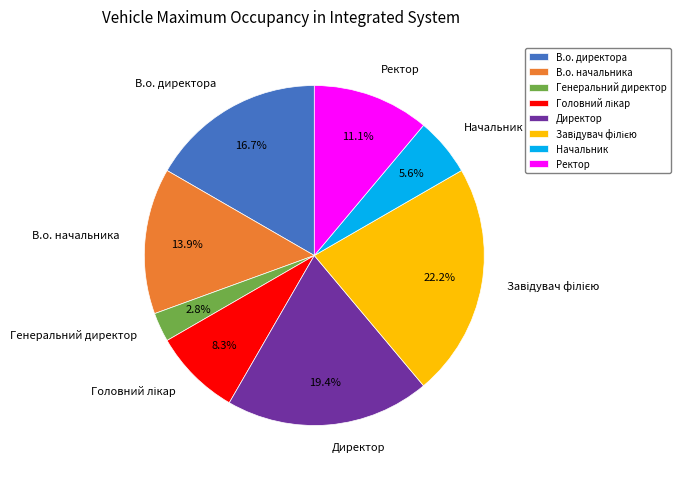

Is there any slice that represents more than half of the pie?

No